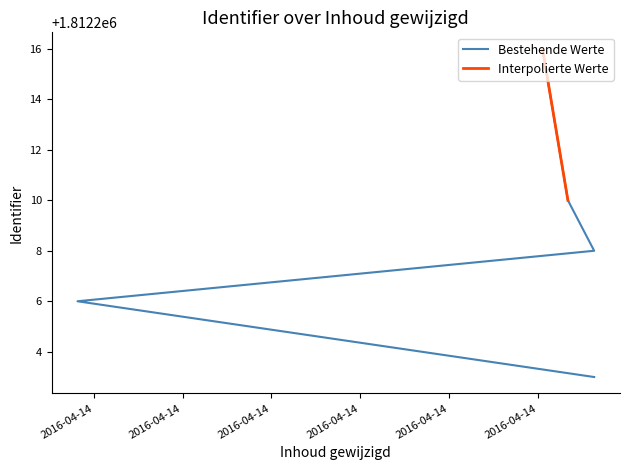

At which label does the data first exceed 1812208?

2016-04-14 16:40:03